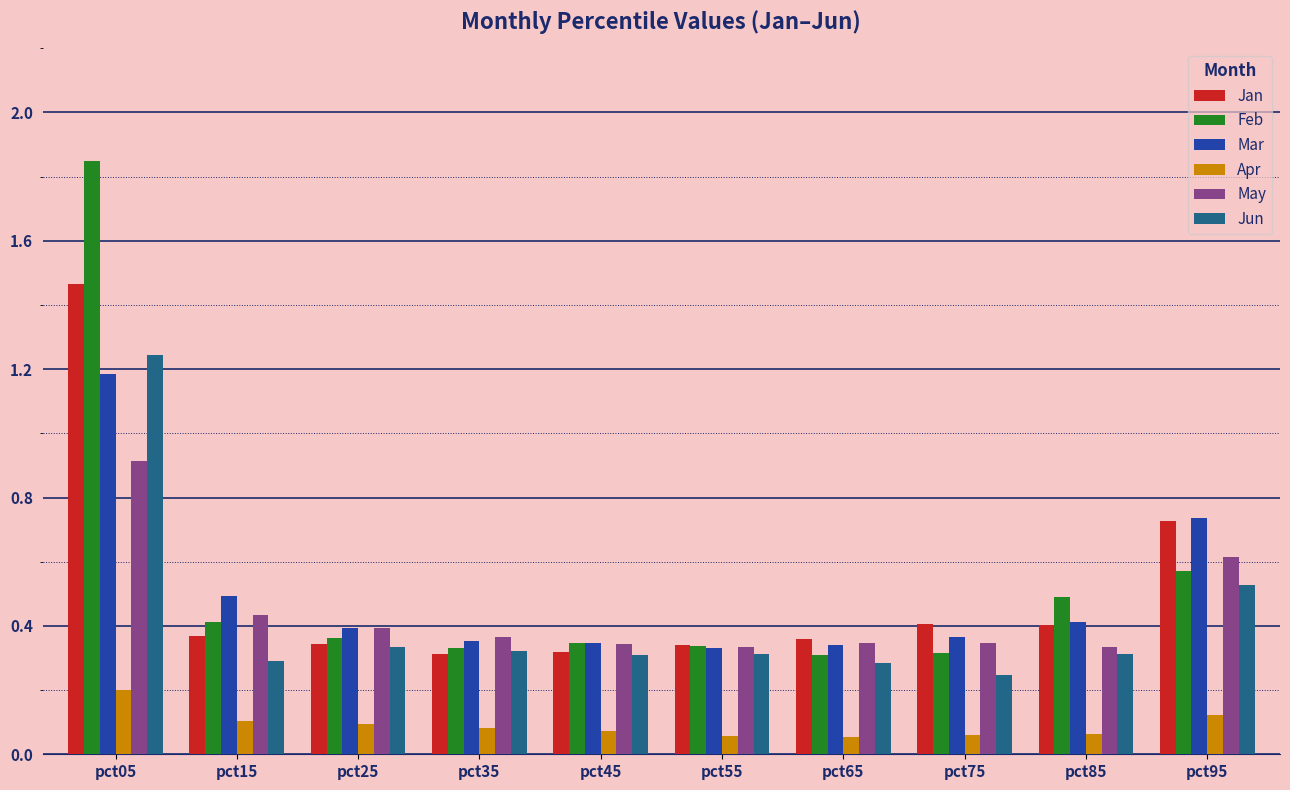

Which category has the highest value in the Jun series?

pct05